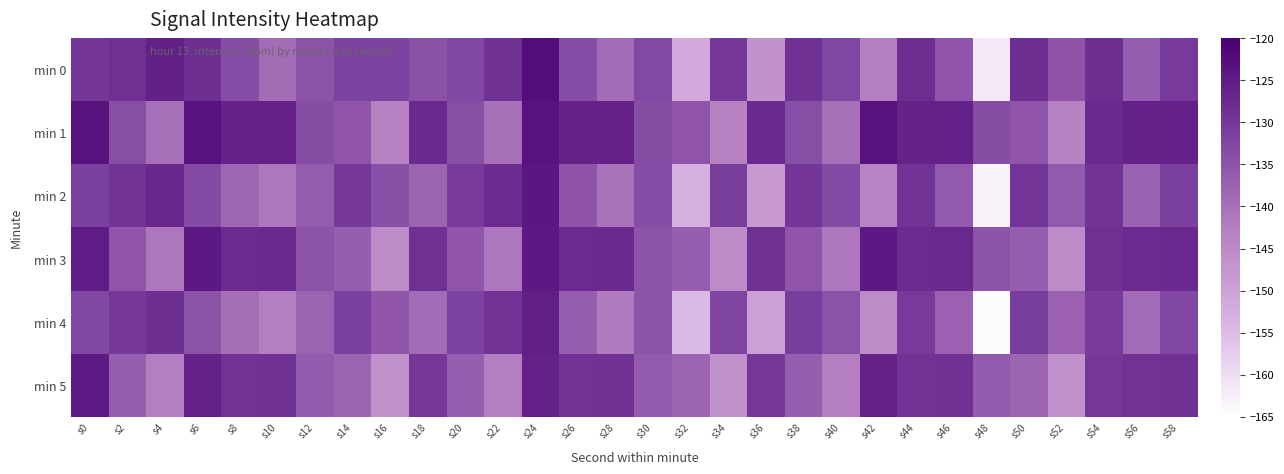

Reading left to right, transcribe all the data shown in this chart.

min 0: s0=-129.7	s2=-128.8	s4=-125.8	s6=-128.4	s8=-133.7	s10=-139.4	s12=-134.8	s14=-131.6	s16=-132.1	s18=-134.4	s20=-132.7	s22=-128.9	s24=-122.5	s26=-133.6	s28=-139.2	s30=-132.9	s32=-151.8	s34=-130.3	s36=-146.9	s38=-128.9	s40=-132.5	s42=-142.5	s44=-128.1	s46=-135.3	s48=-161.7	s50=-128.6	s52=-135.3	s54=-128.5	s56=-136.8	s58=-130.5
min 1: s0=-123.6	s2=-134.0	s4=-139.9	s6=-123.3	s8=-126.4	s10=-126.1	s12=-133.8	s14=-135.4	s16=-143.5	s18=-127.4	s20=-134.0	s22=-139.9	s24=-123.3	s26=-126.4	s28=-126.1	s30=-133.8	s32=-135.4	s34=-143.5	s36=-127.4	s38=-134.0	s40=-139.9	s42=-123.3	s44=-126.4	s46=-126.1	s48=-133.8	s50=-135.4	s52=-143.5	s54=-127.4	s56=-126.4	s58=-126.1
min 2: s0=-131.5	s2=-129.3	s4=-127.1	s6=-133.2	s8=-138.4	s10=-141.2	s12=-136.5	s14=-130.1	s16=-134.2	s18=-137.8	s20=-130.5	s22=-127.9	s24=-124.1	s26=-135.2	s28=-140.5	s30=-133.6	s32=-153.1	s34=-131.0	s36=-148.2	s38=-129.6	s40=-133.3	s42=-143.8	s44=-129.0	s46=-136.1	s48=-163.0	s50=-129.4	s52=-136.1	s54=-129.3	s56=-137.6	s58=-131.3
min 3: s0=-125.2	s2=-135.3	s4=-141.2	s6=-124.6	s8=-127.7	s10=-127.4	s12=-134.9	s14=-136.7	s16=-145.2	s18=-128.7	s20=-135.3	s22=-141.2	s24=-124.6	s26=-127.7	s28=-127.4	s30=-134.9	s32=-136.7	s34=-145.2	s36=-128.7	s38=-135.3	s40=-141.2	s42=-124.6	s44=-127.7	s46=-127.4	s48=-134.9	s50=-136.7	s52=-145.2	s54=-128.7	s56=-127.7	s58=-127.4
min 4: s0=-132.8	s2=-130.1	s4=-128.5	s6=-134.6	s8=-139.8	s10=-142.6	s12=-137.9	s14=-131.5	s16=-135.6	s18=-139.2	s20=-131.9	s22=-129.3	s24=-125.5	s26=-136.6	s28=-141.9	s30=-135.0	s32=-154.5	s34=-132.4	s36=-149.6	s38=-131.0	s40=-134.7	s42=-145.2	s44=-130.4	s46=-137.5	s48=-164.4	s50=-130.8	s52=-137.5	s54=-130.7	s56=-139.0	s58=-132.7
min 5: s0=-124.9	s2=-136.7	s4=-142.6	s6=-126.0	s8=-129.1	s10=-128.8	s12=-136.3	s14=-138.1	s16=-146.6	s18=-130.1	s20=-136.7	s22=-142.6	s24=-126.0	s26=-129.1	s28=-128.8	s30=-136.3	s32=-138.1	s34=-146.6	s36=-130.1	s38=-136.7	s40=-142.6	s42=-126.0	s44=-129.1	s46=-128.8	s48=-136.3	s50=-138.1	s52=-146.6	s54=-130.1	s56=-129.1	s58=-128.8